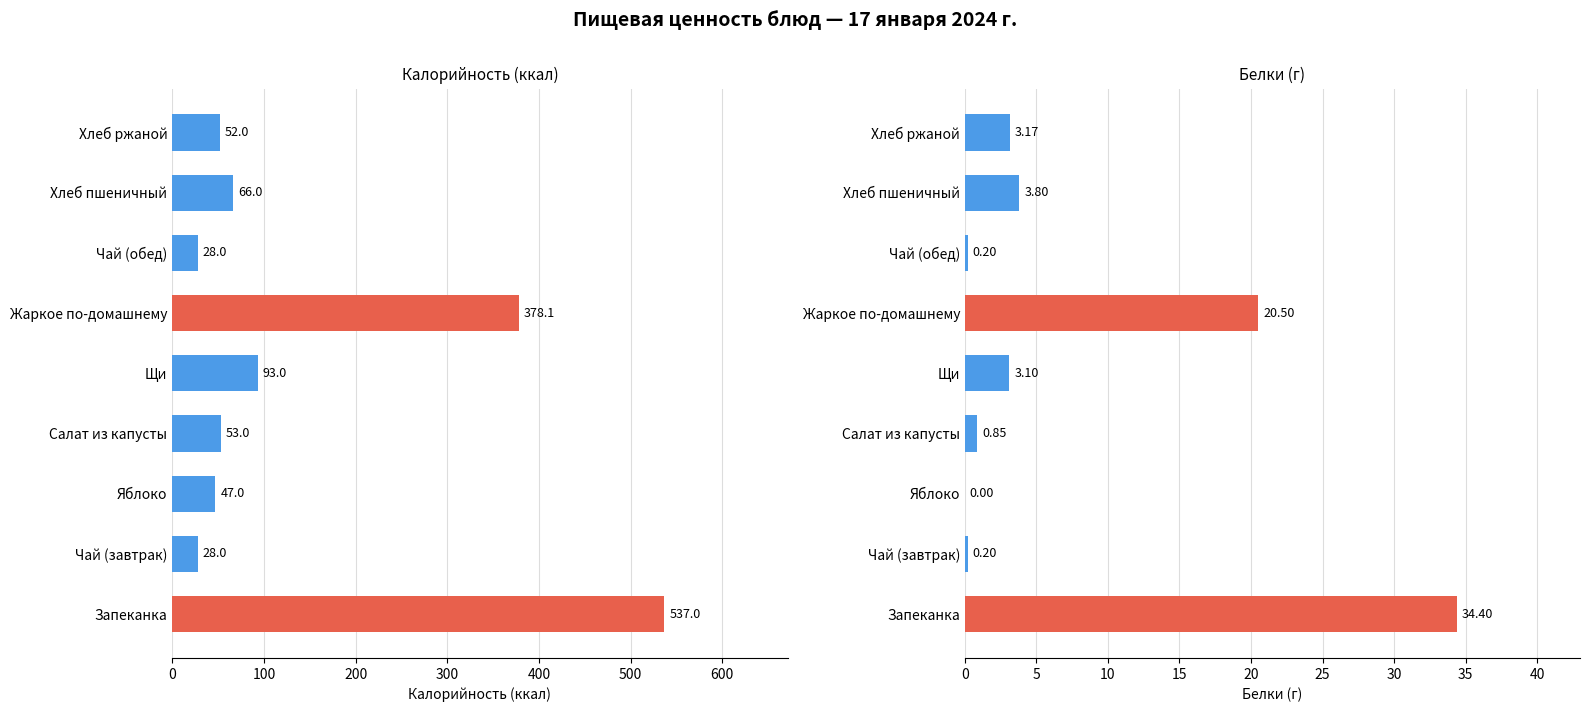

What is the maximum value shown in the chart?

537.0